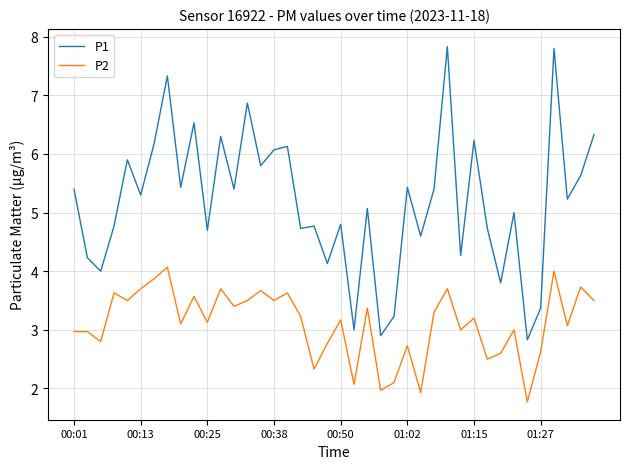

What is the minimum value shown in the chart?

1.8